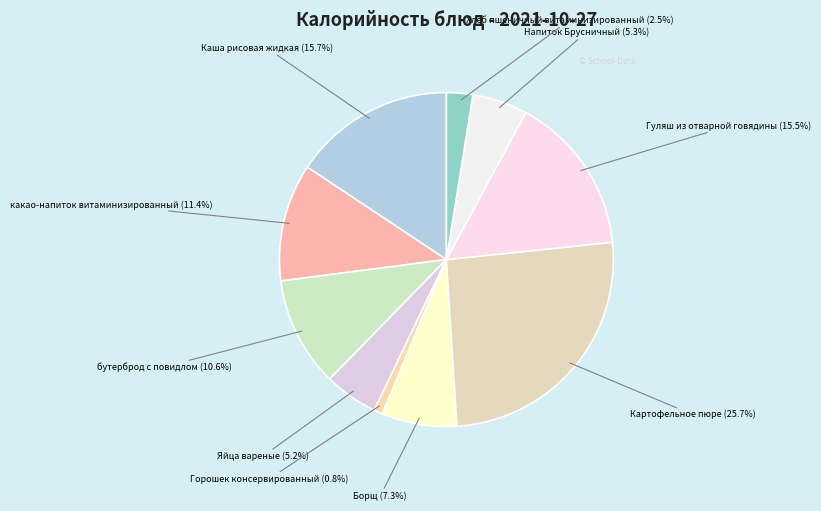

Does any single category account for the majority?

No